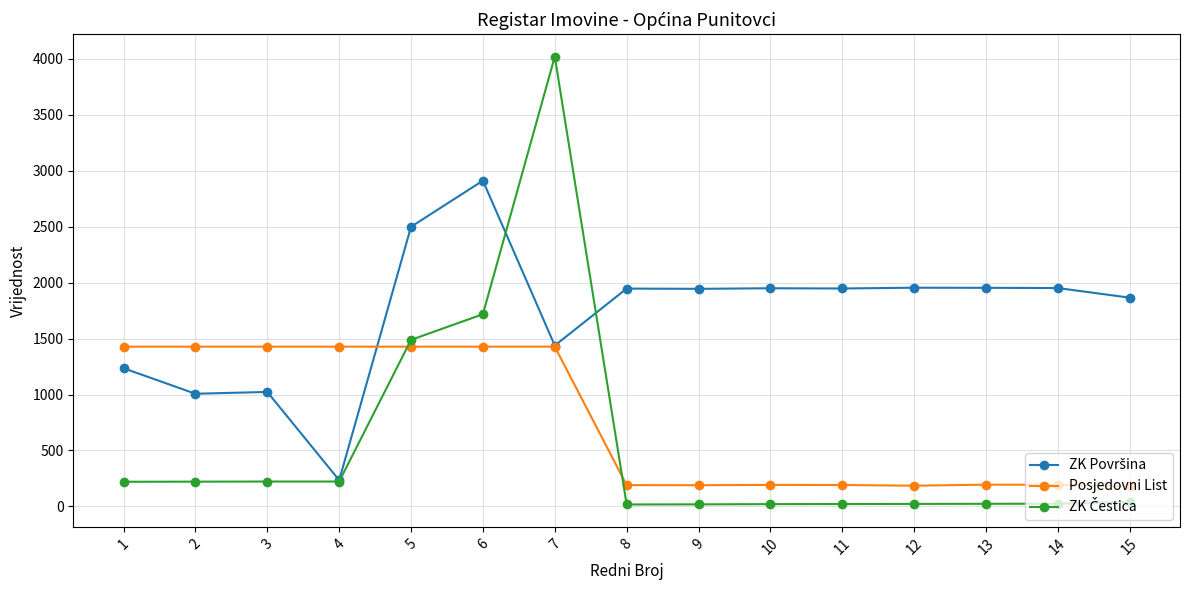

What is the maximum value shown in the chart?

4021